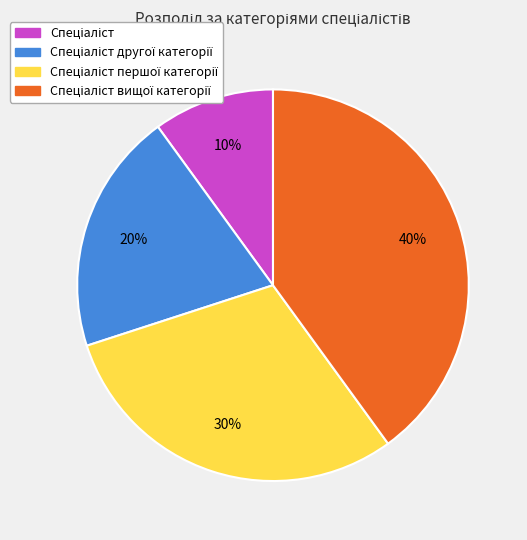

Is there any slice that represents more than half of the pie?

No